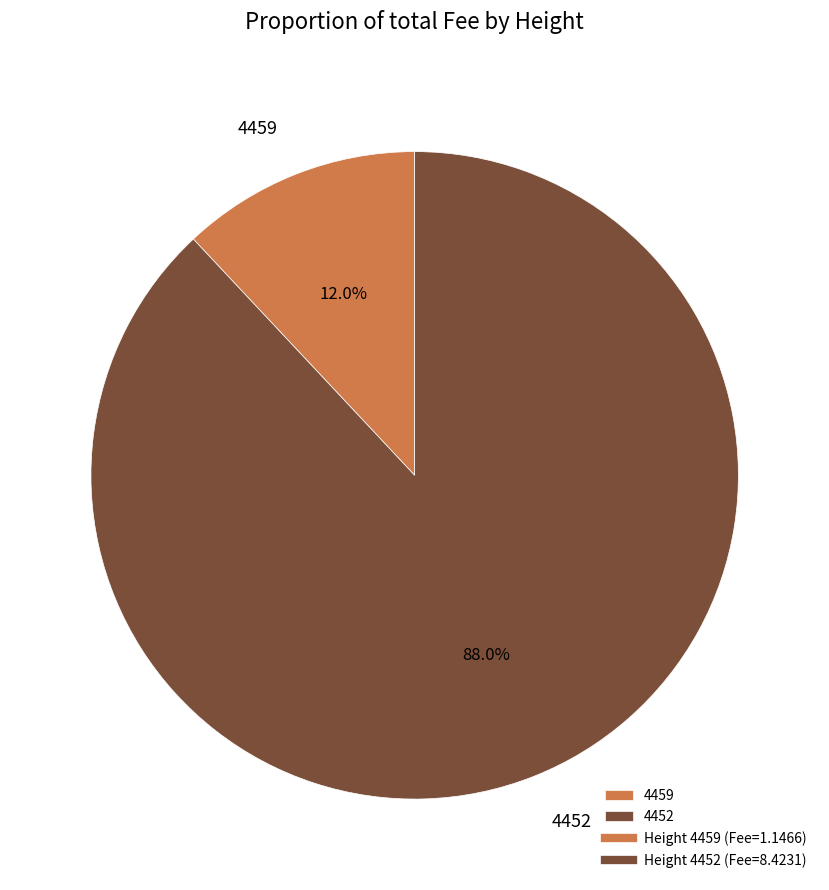

Which has a higher value, 4452 or 4459?

4452